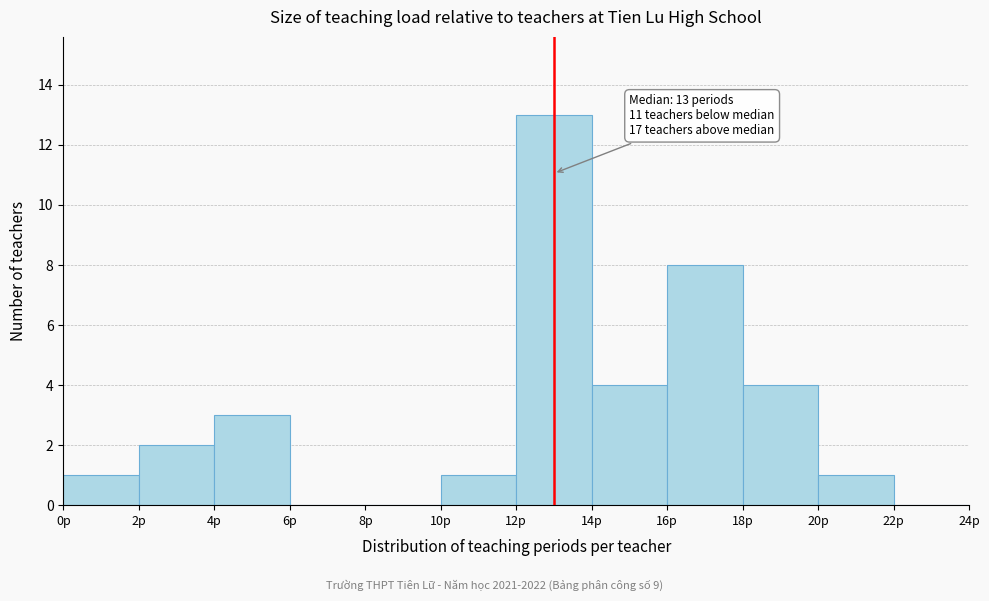

Which range on the x-axis has the tallest bar?

12 to 14